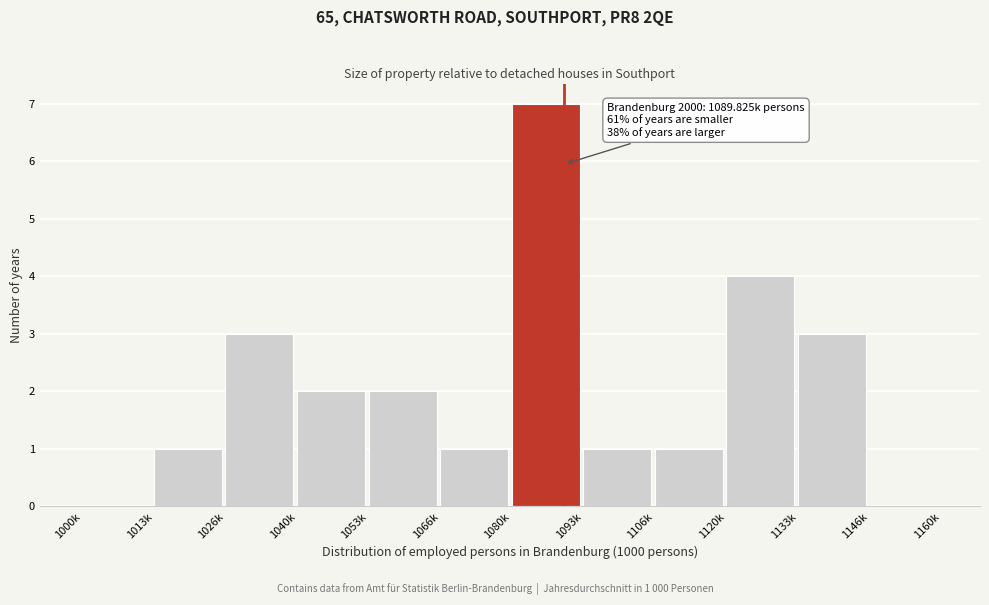

Reading left to right, extract all data points from this chart.

1000k=0	1013k=1	1026k=3	1040k=2	1053k=2	1066k=1	1080k=7	1093k=1	1106k=1	1120k=4	1133k=3	1146k=0